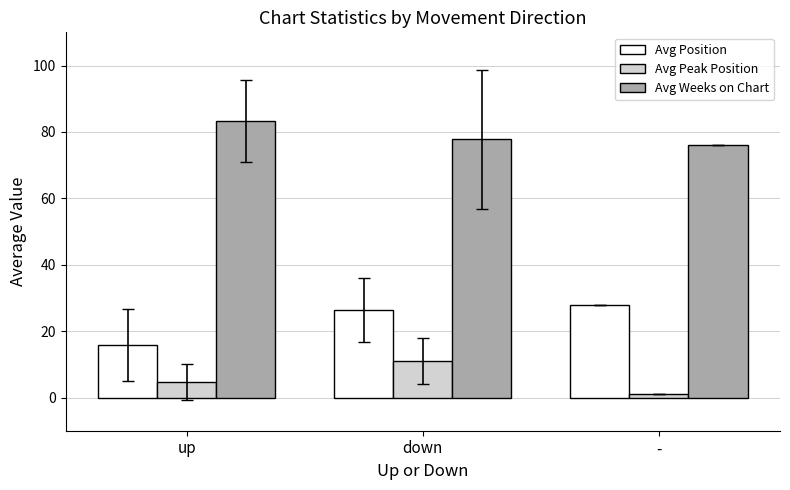

What is the difference between the maximum and minimum values in the Avg Peak Position series?

10.1